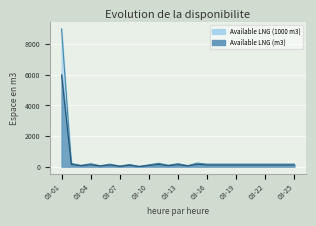

What is the average value of the Available LNG Storage Space (m3) series?

331.4